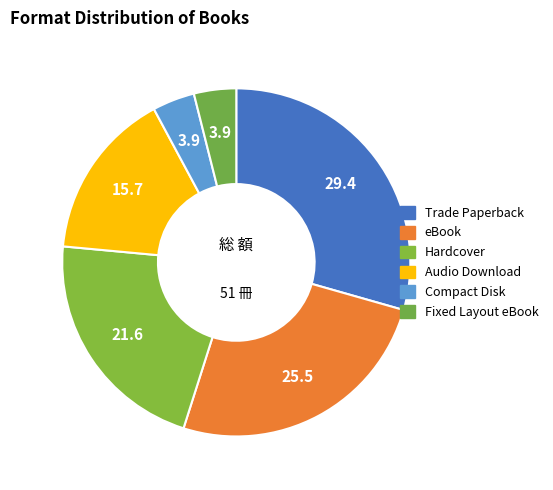

Rank the categories by value from lowest to highest.

Compact Disk, Fixed Layout eBook, Audio Download, Hardcover, eBook, Trade Paperback